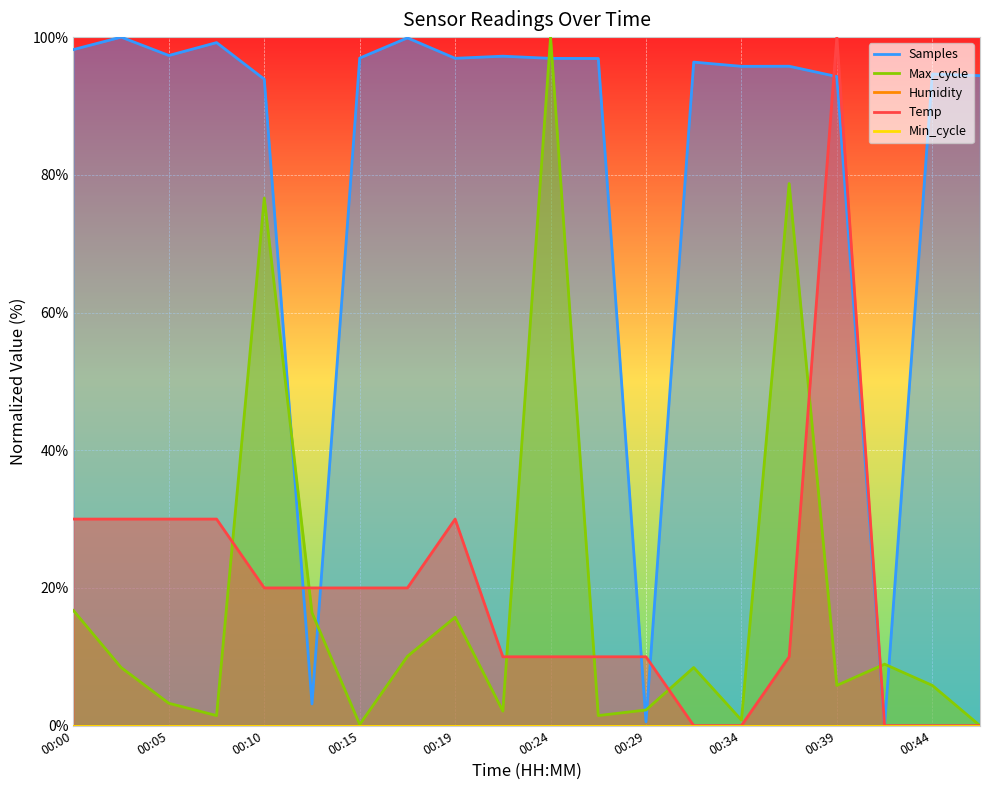

Does the chart display data point markers on the line(s)?

No